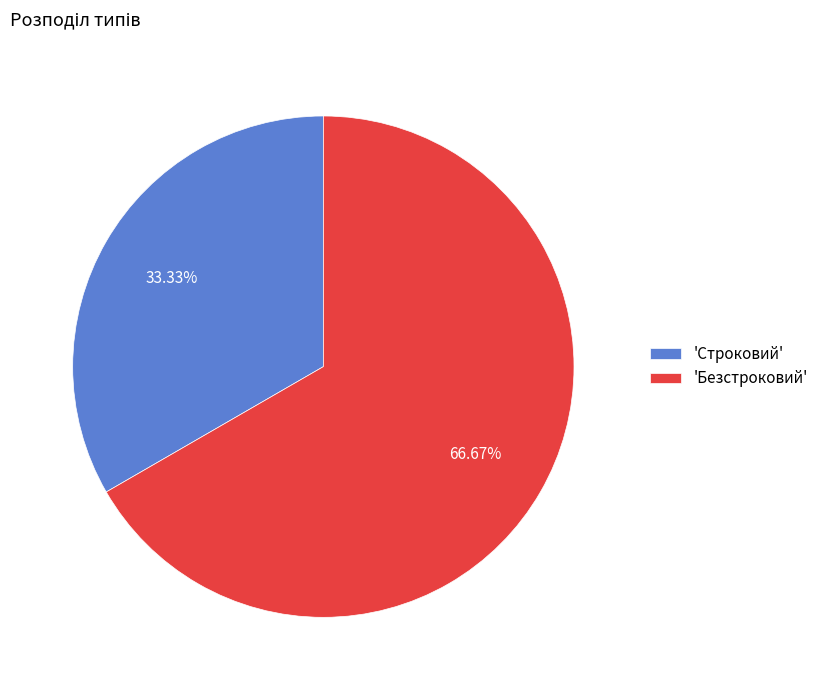

Is the sum of 'Безстроковий' and 'Строковий' greater than half?

Yes